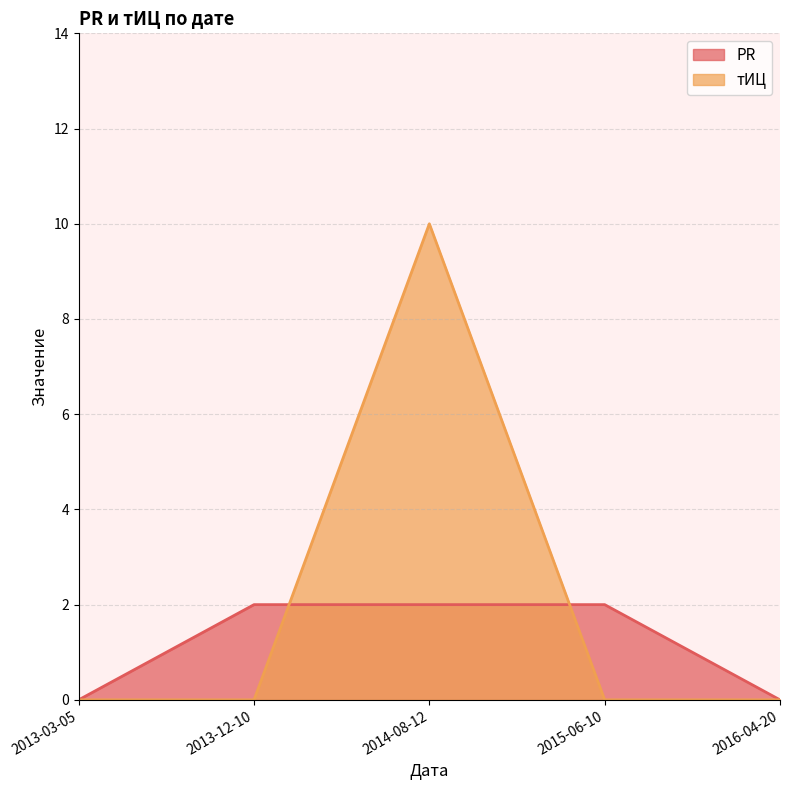

What is the label of the 3rd point from the left?

2014-08-12